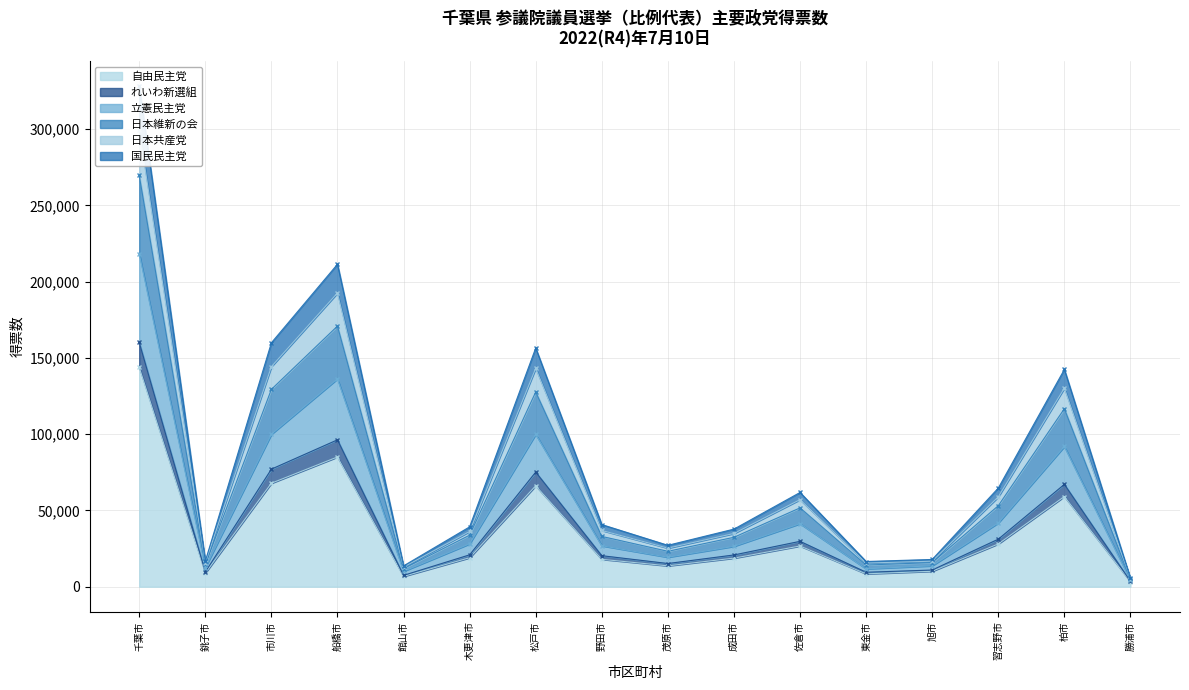

What is the maximum value shown in the chart?

327893.1